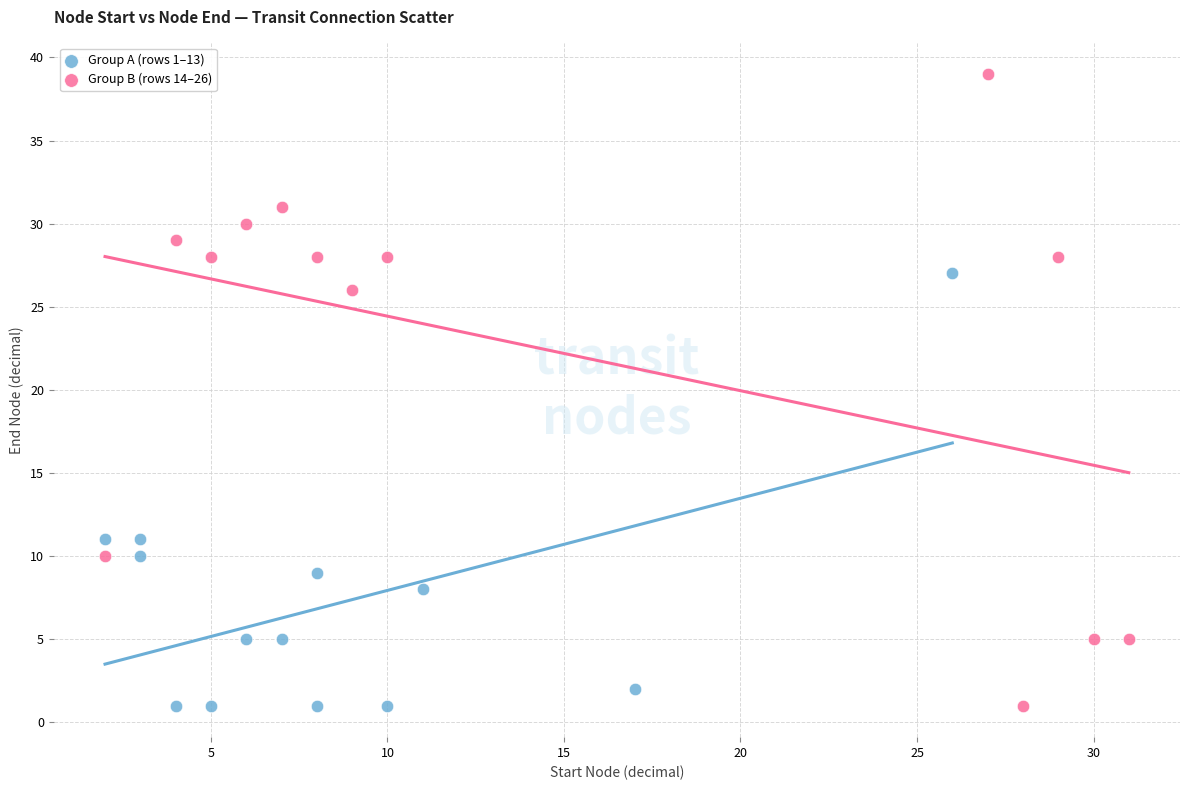

Which series has the widest spread of Y values?

Group B (rows 14–26)